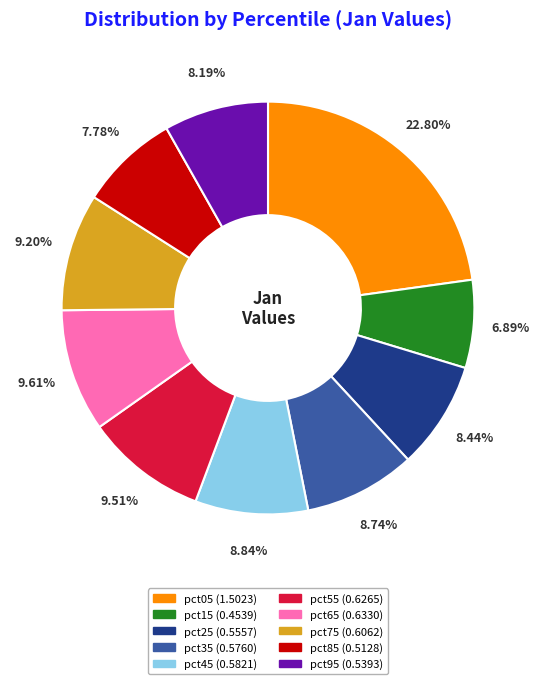

Which has a higher value, pct85 or pct65?

pct65